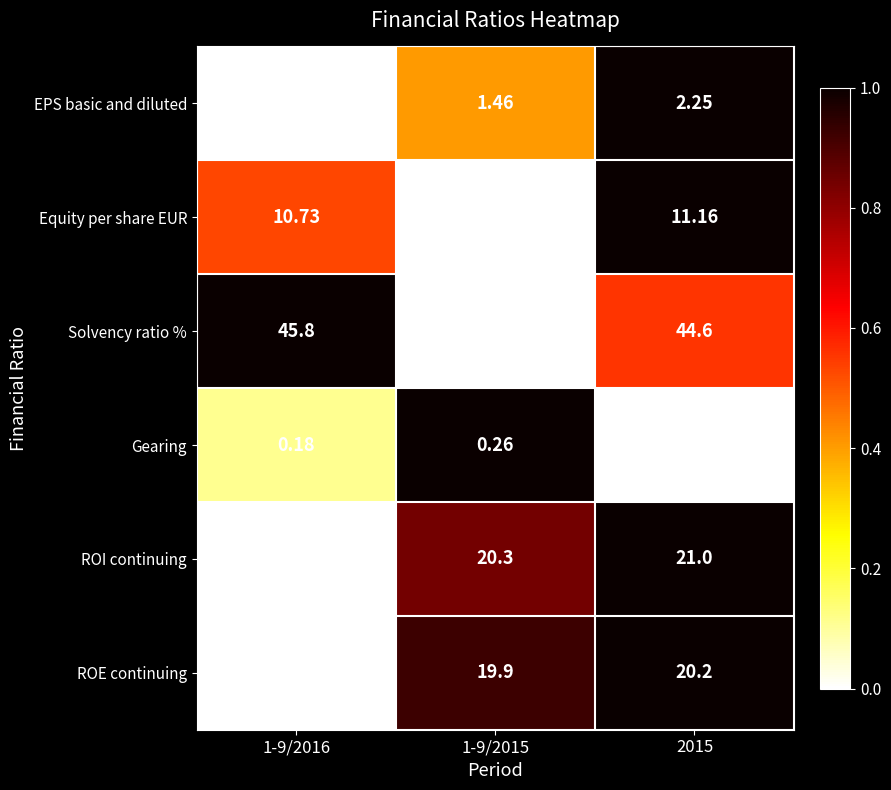

Count the number of data series in this chart.

6